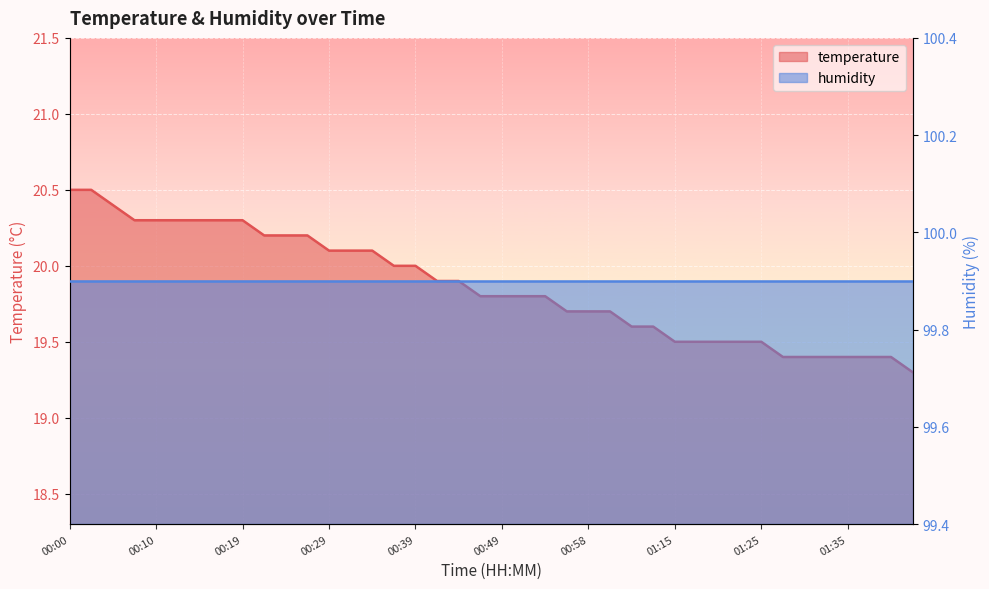

What is the change in value from 00:27 to 00:36?

-0.2